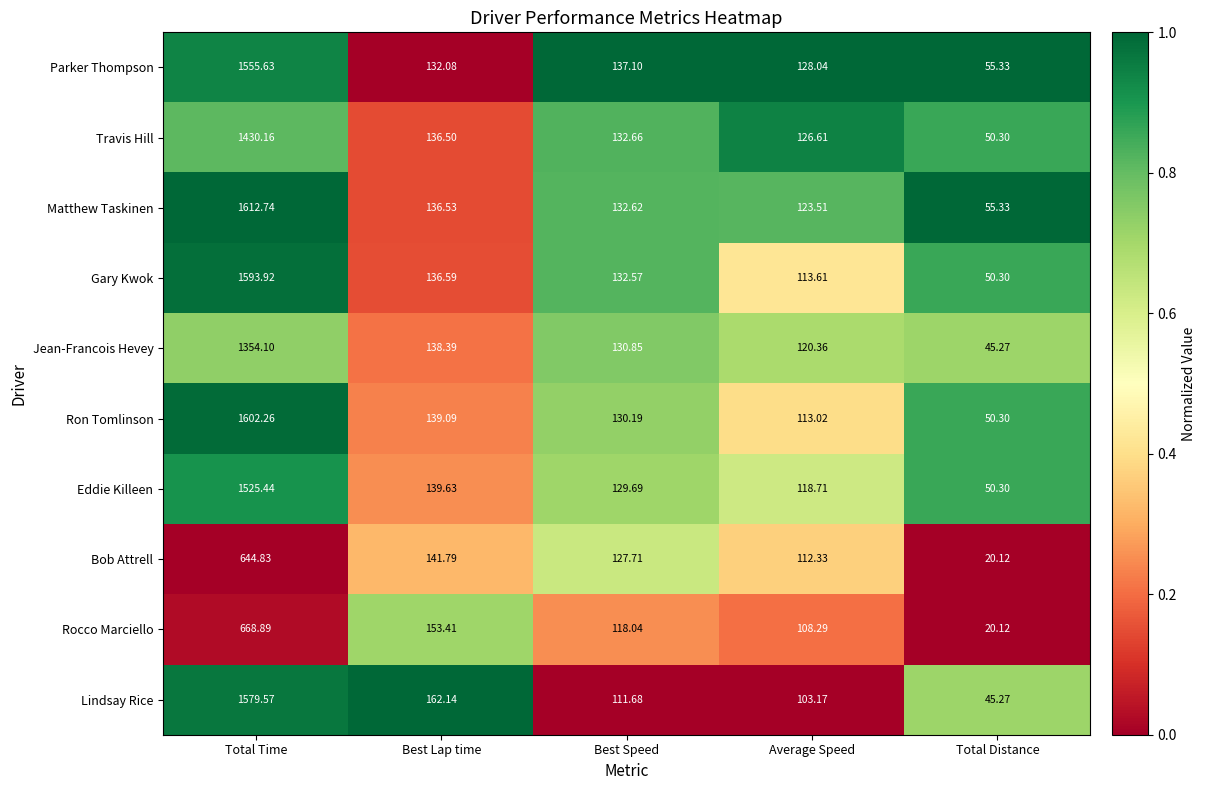

What is the maximum value shown in the chart?

1612.7